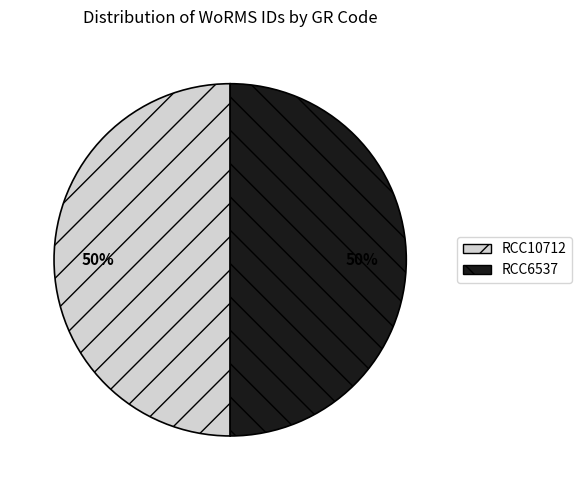

True or false: RCC10712 accounts for 36% of the total.

False